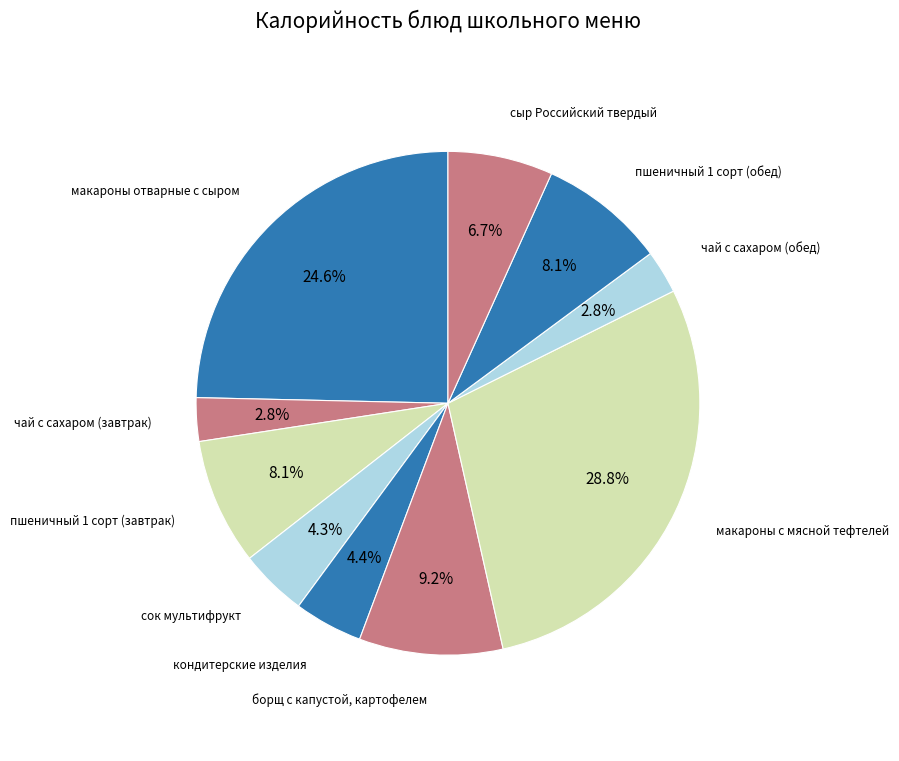

Count the number of slices in the pie.

10